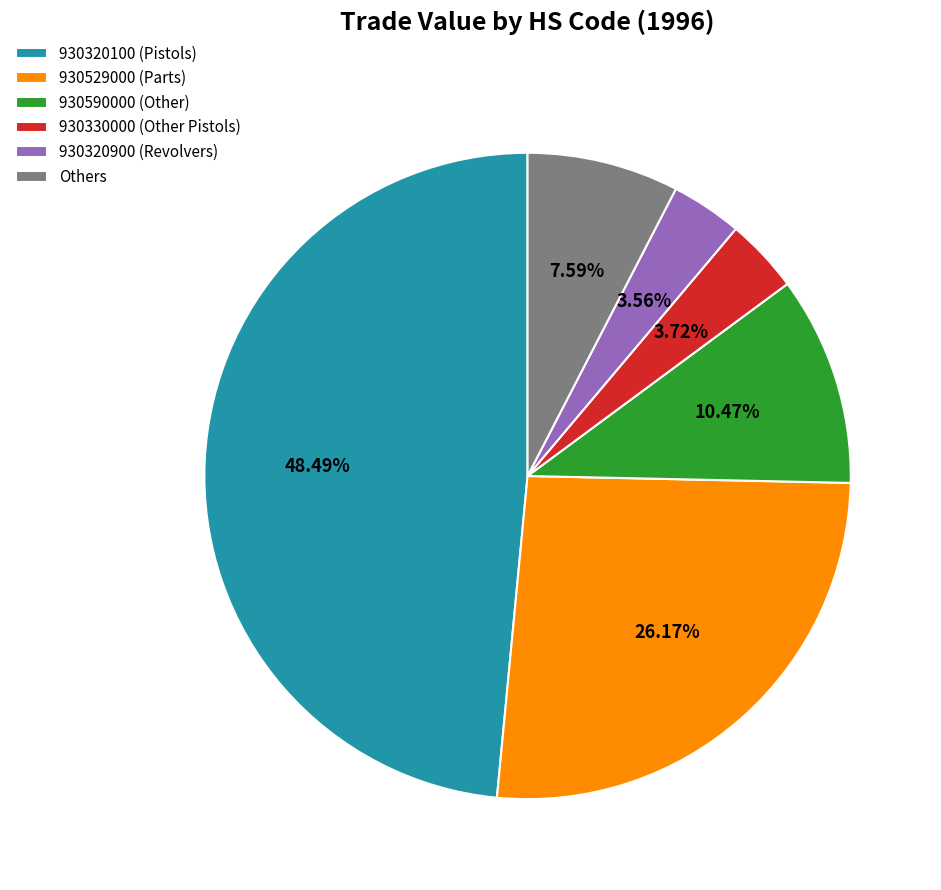

Between 930590000 (Other) and 930330000 (Other Pistols), which is larger?

930590000 (Other)